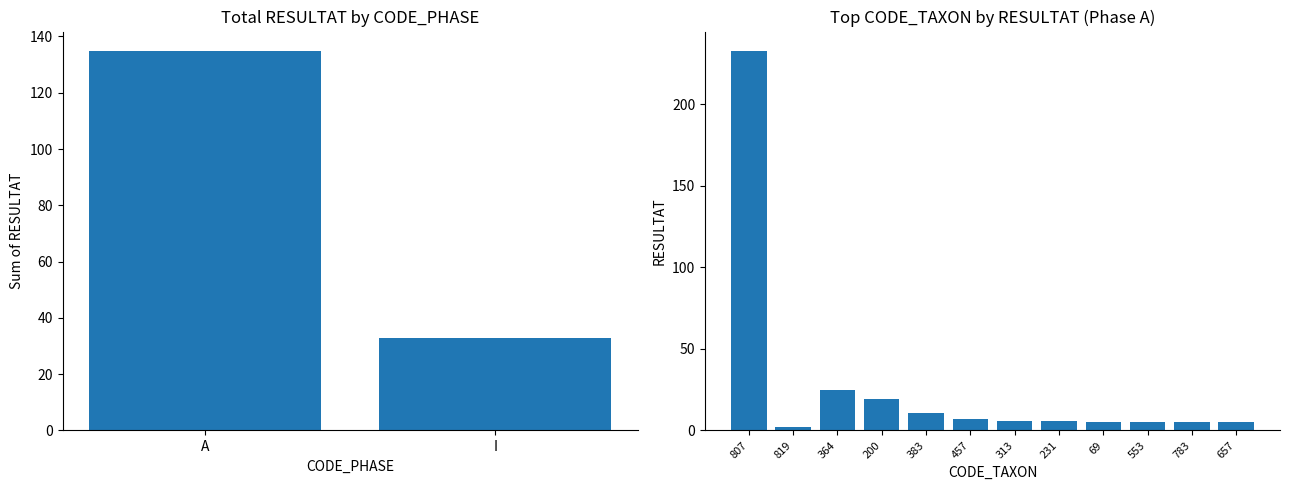

At which category does the chart reach its peak across all series?

807